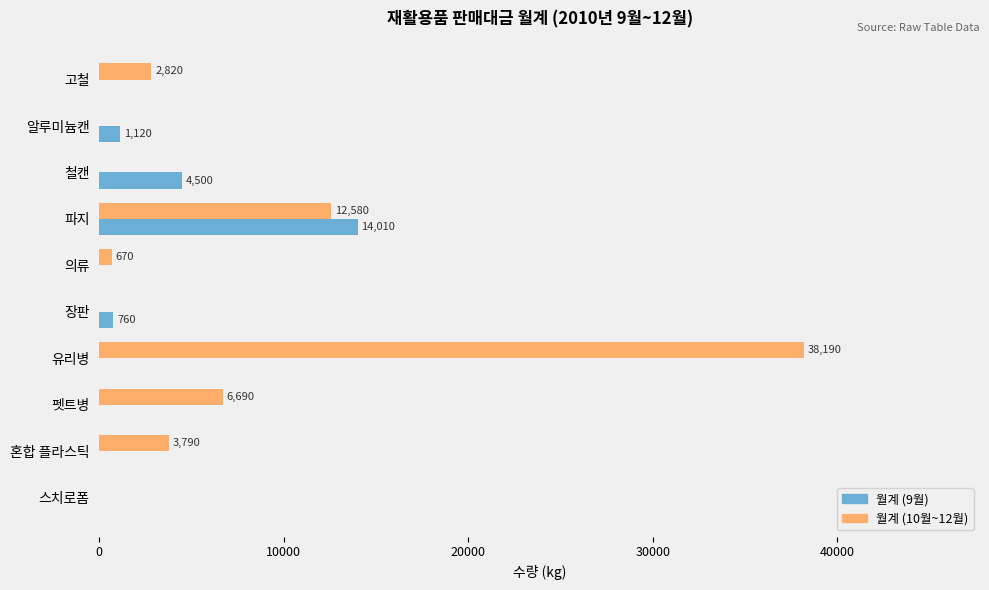

Count the number of categories in the chart.

10